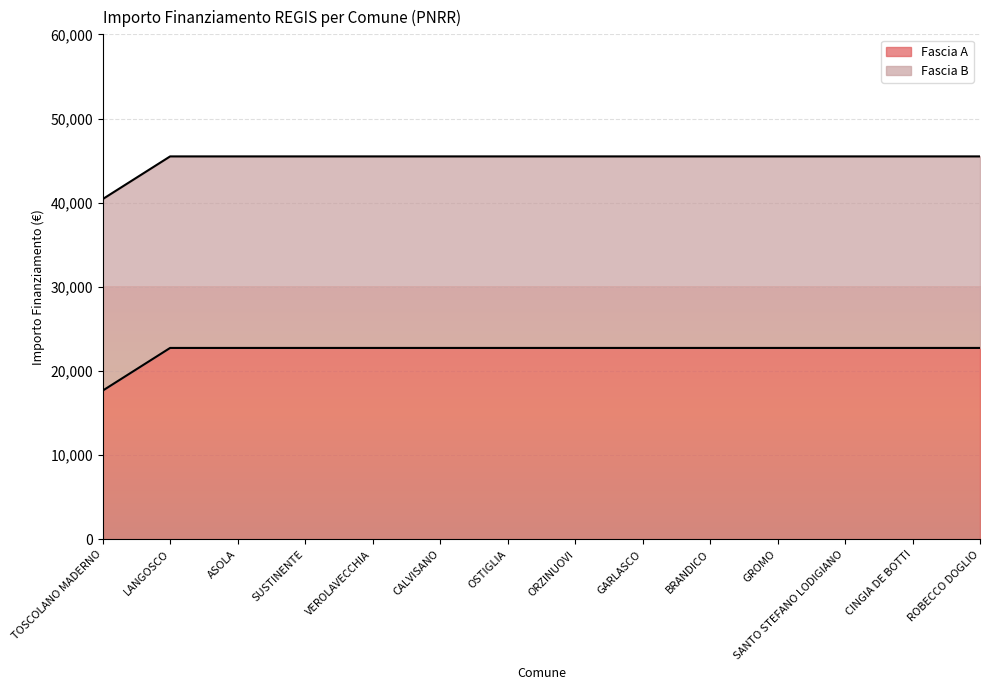

Which has a higher value, GARLASCO or LANGOSCO?

GARLASCO